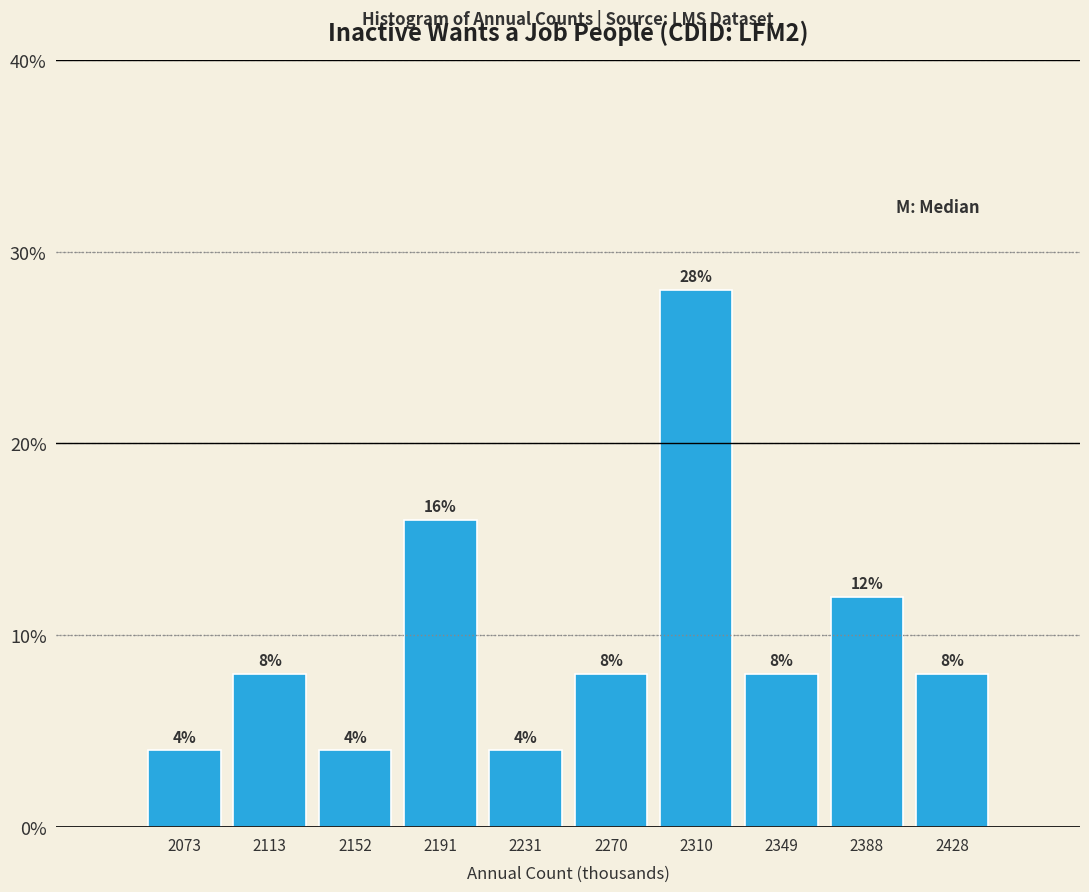

Reading left to right, transcribe this chart: for each bar, give the range it covers on the x-axis and its height. The bar edges are not printed on the chart, so give them approximately, as read against the axis.

2055 to 2095: 4
2095 to 2135: 8
2135 to 2170: 4
2170 to 2210: 16
2210 to 2250: 4
2250 to 2290: 8
2290 to 2330: 28
2330 to 2370: 8
2370 to 2410: 12
2410 to 2450: 8